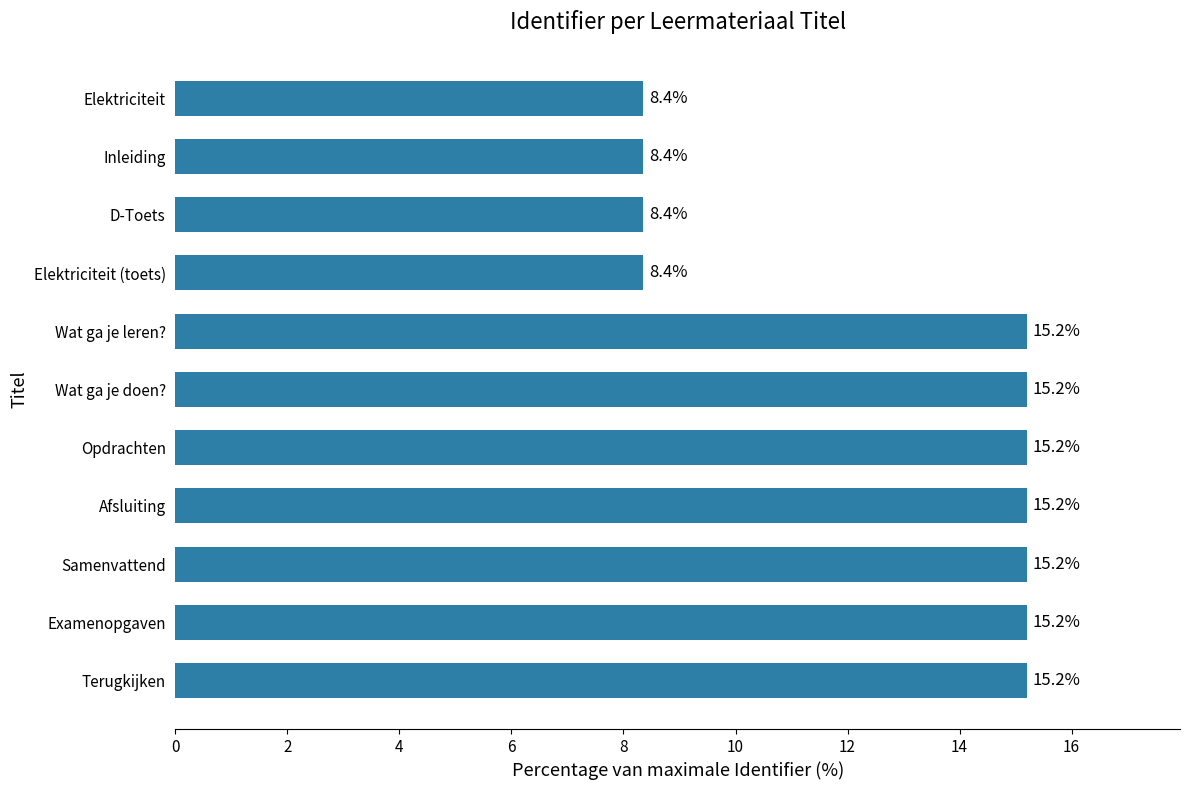

What is the difference between the maximum and minimum values?

6.8